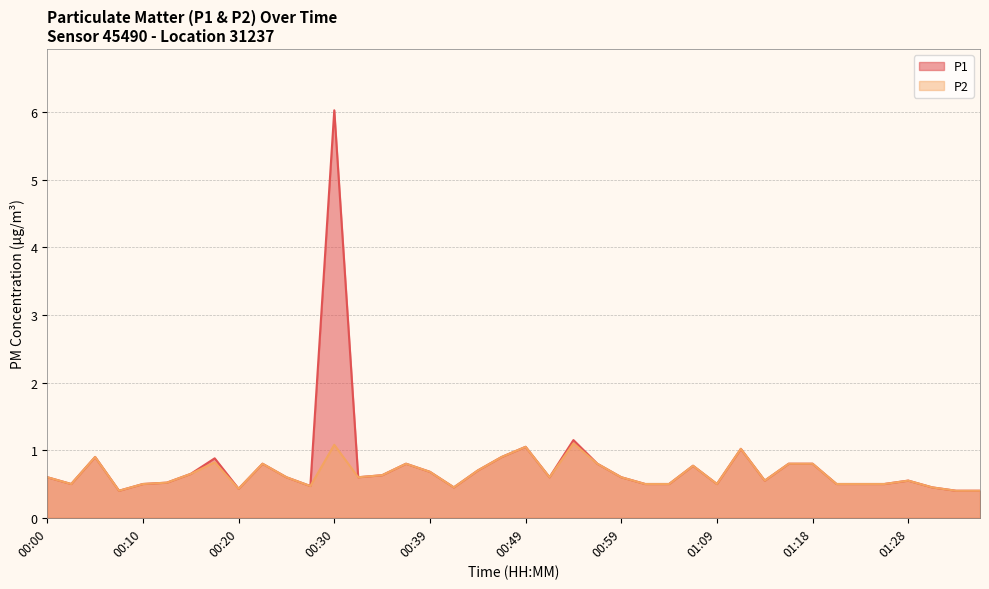

What position from the left is 00:13?

6